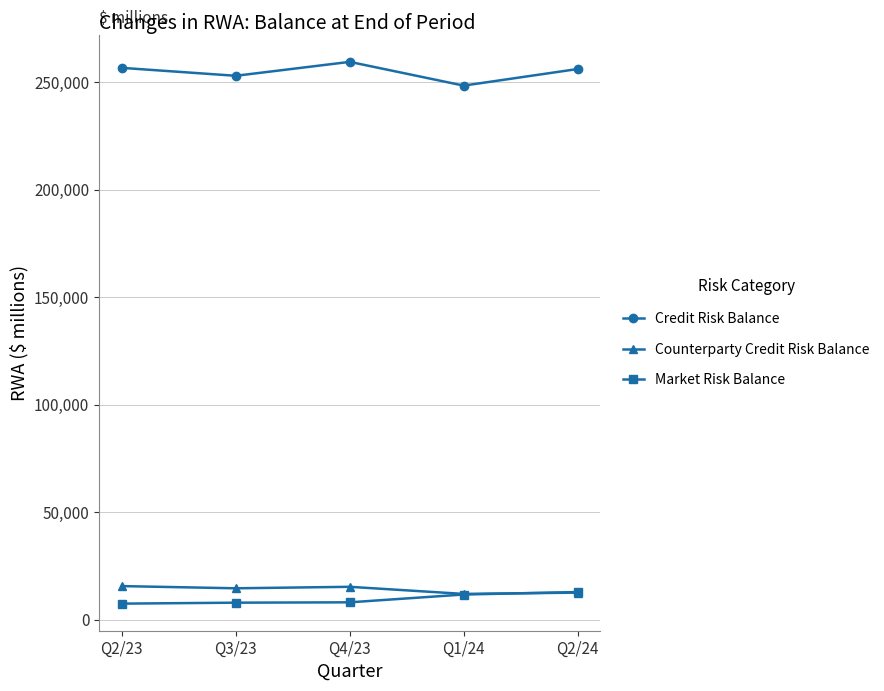

What are all the series names shown in the legend?

Credit Risk Balance, Counterparty Credit Risk Balance, Market Risk Balance